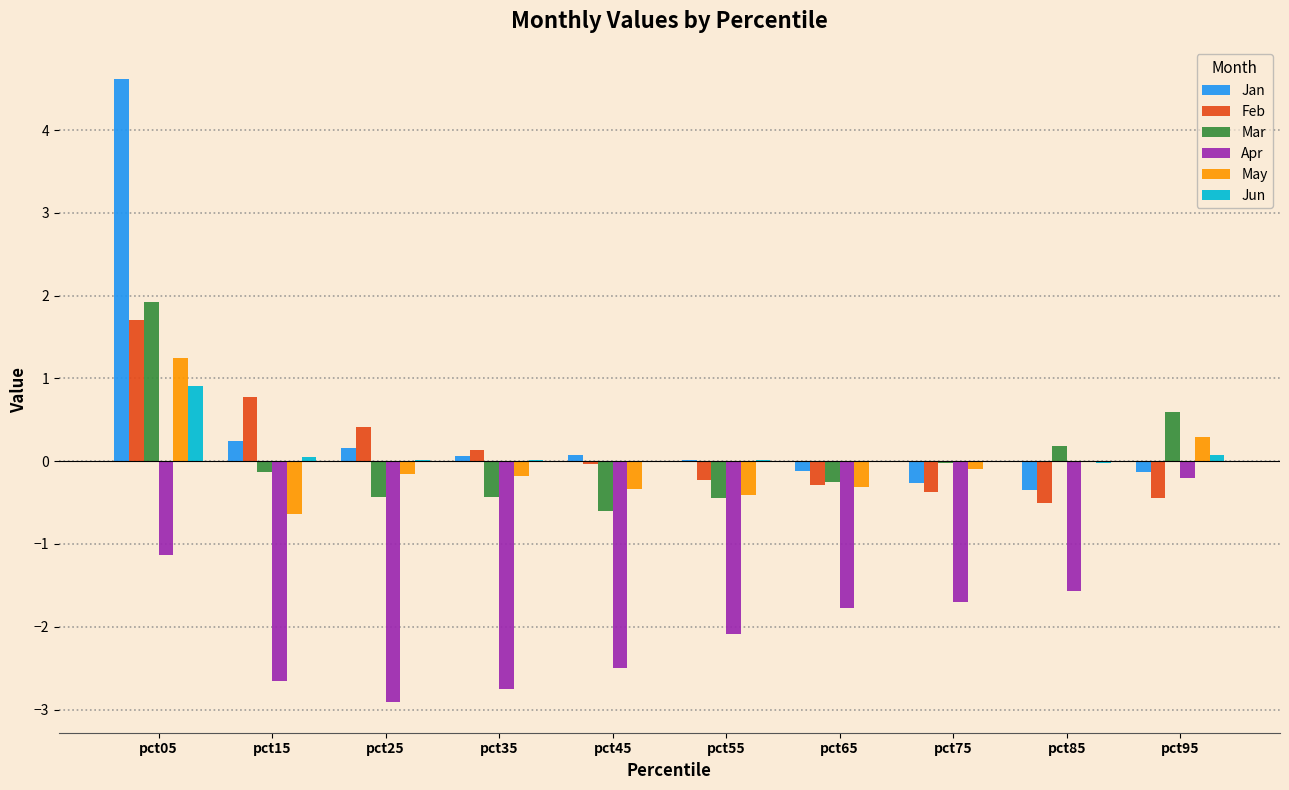

What is the average value of the Jan series?

0.4